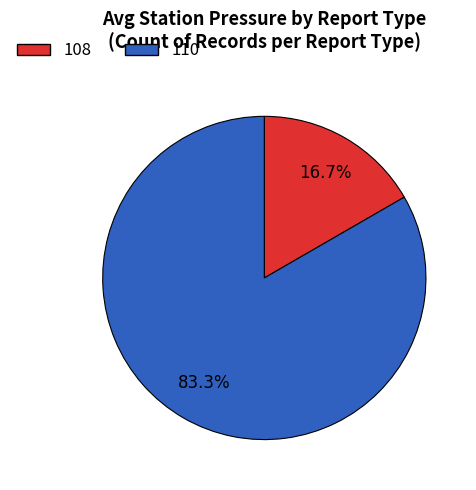

How many segments does this pie chart have?

2